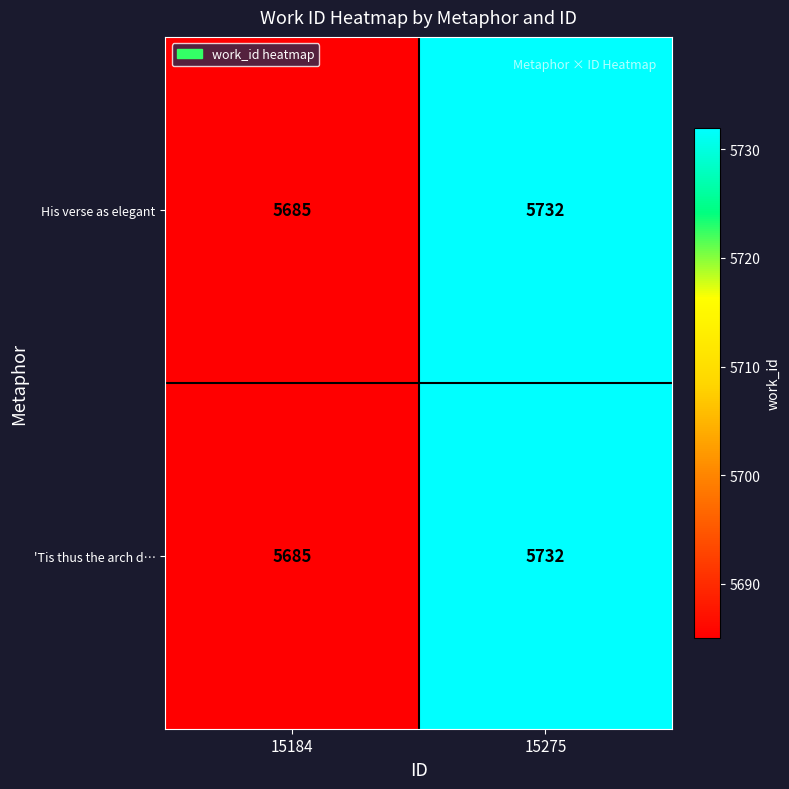

What is the difference between the maximum and minimum values in the 'Tis thus the arch d… series?

47